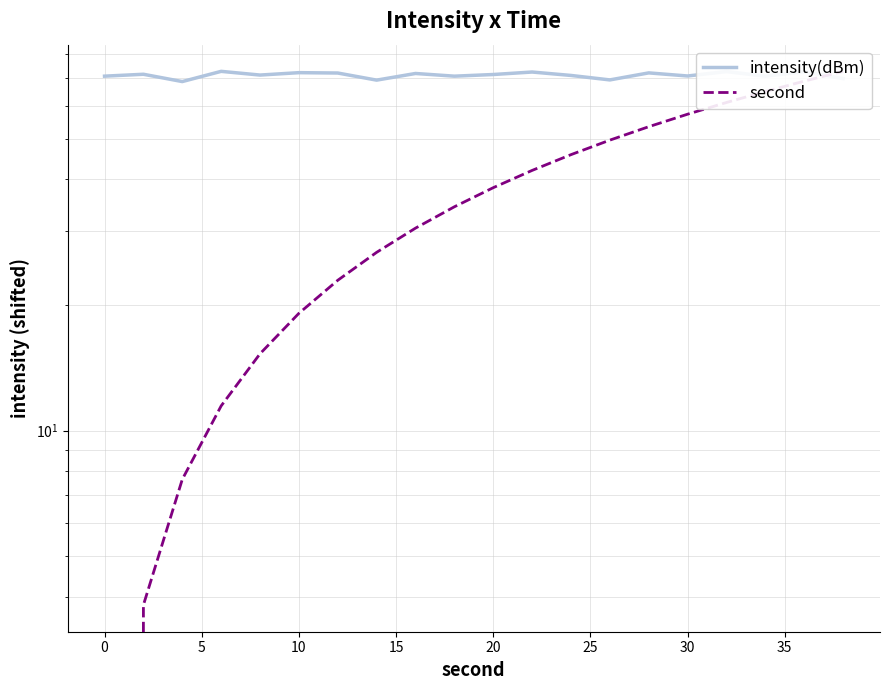

What is the total value across all series at 15?

86.4